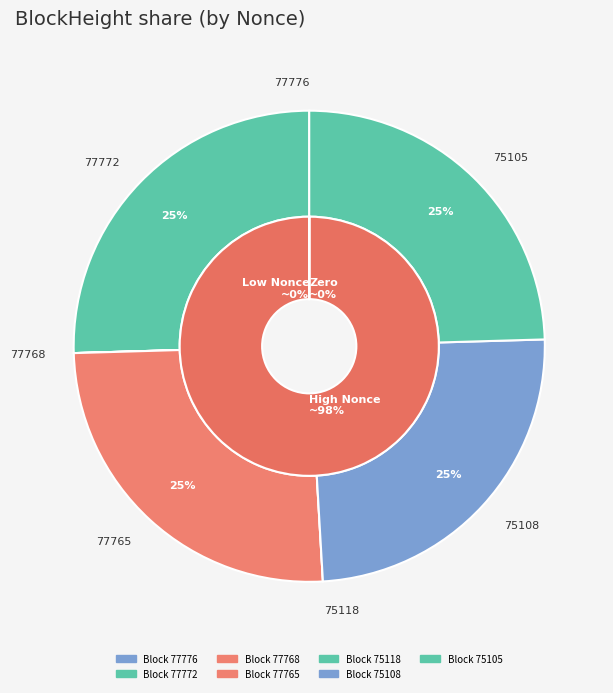

Is 77776 the majority of the pie?

No